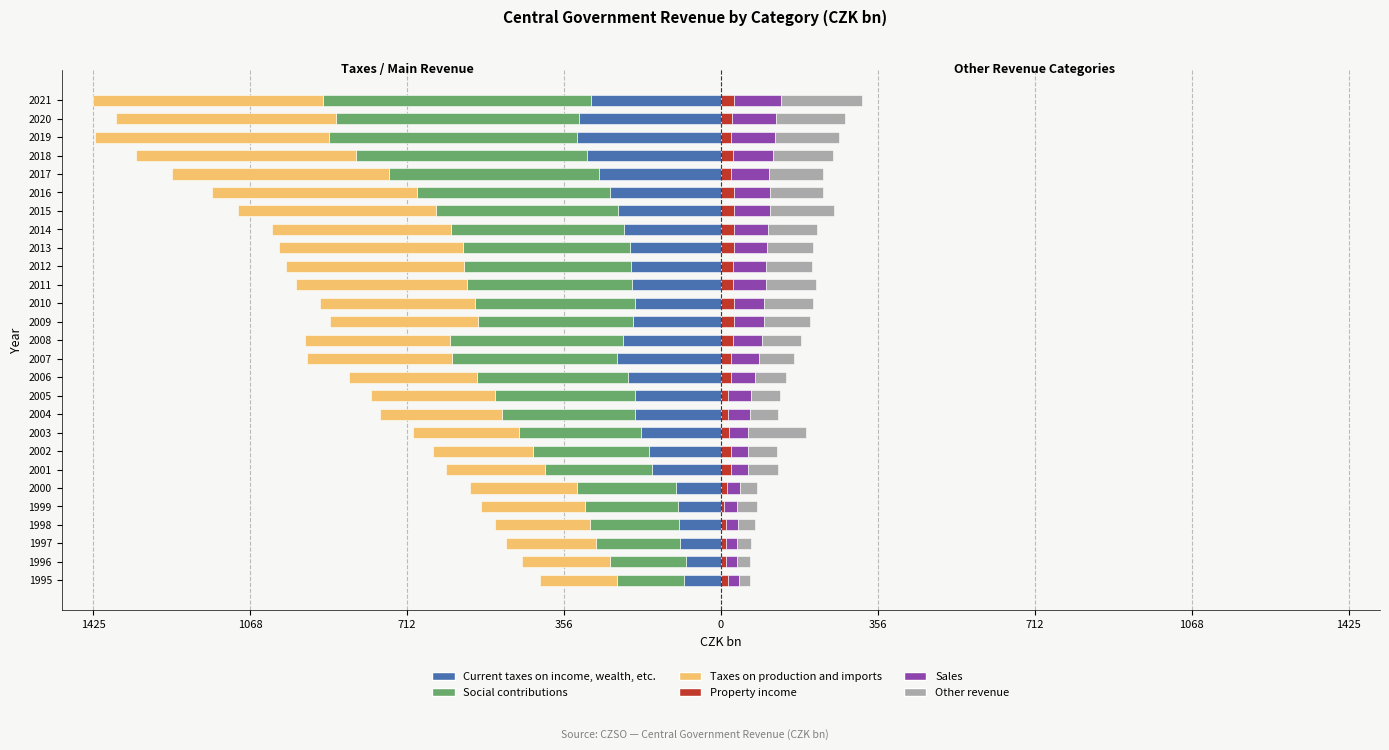

Which series has the widest spread of values?

Social contributions